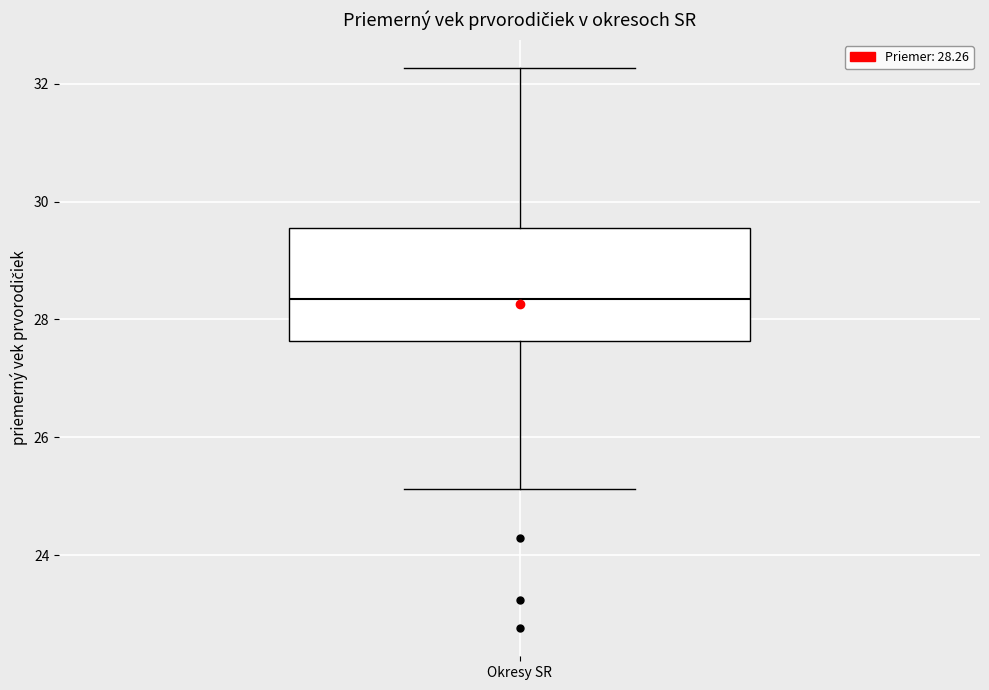

Transcribe this box plot: give where the median line is, the range the box spans, and where the two whiskers end, as read against the y-axis. The values are not printed on the chart, so give them approximately, as read against the axis.

median 28.4, box 27.6 to 29.6, whiskers 25.2 to 32.2